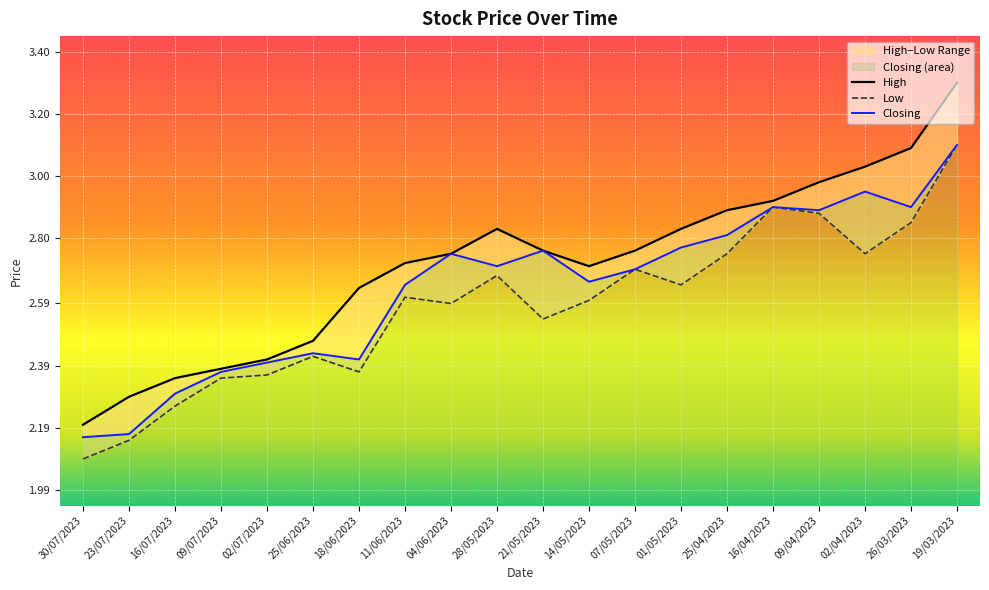

The Low series shows 3.8 at 25/06/2023. True or false?

False